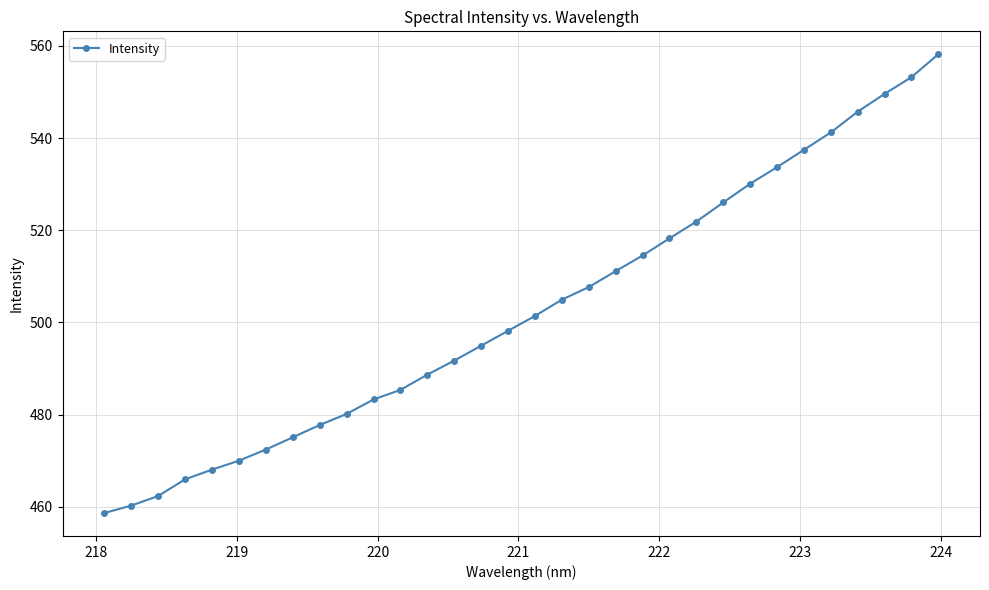

What is the greatest value displayed?

558.2